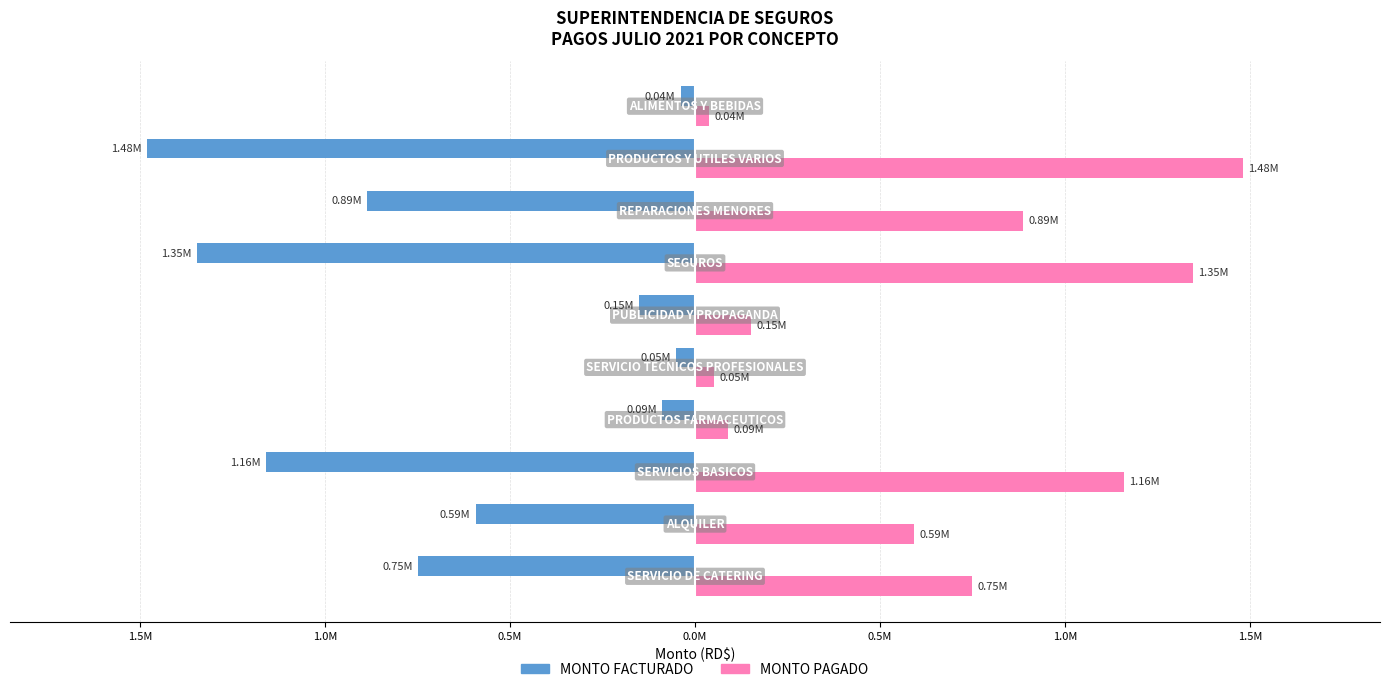

What are all the series names shown in the legend?

MONTO FACTURADO, MONTO PAGADO